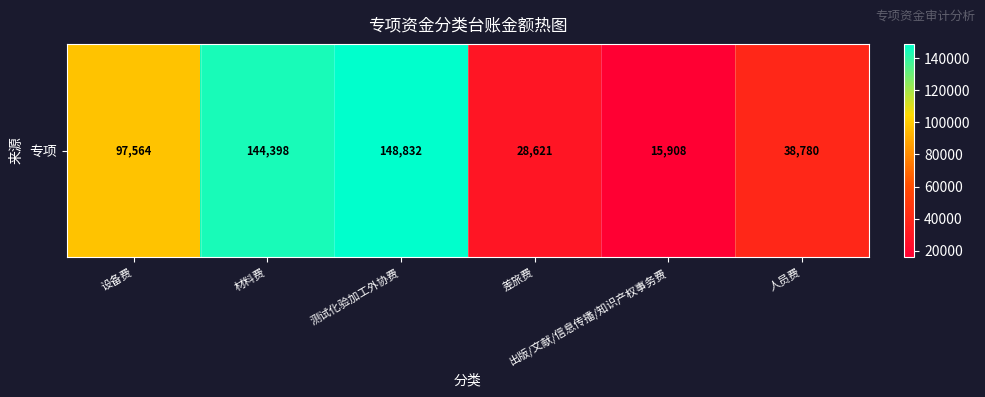

The chart shows a value of 87059.4 at 测试化验加工外协费. True or false?

False